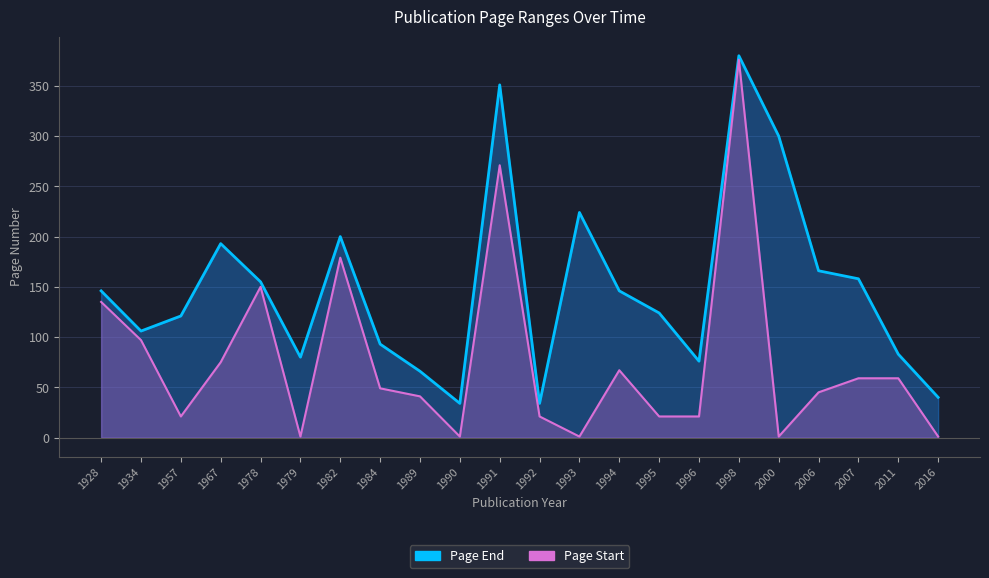

What is the sum of all Page End values?

3276